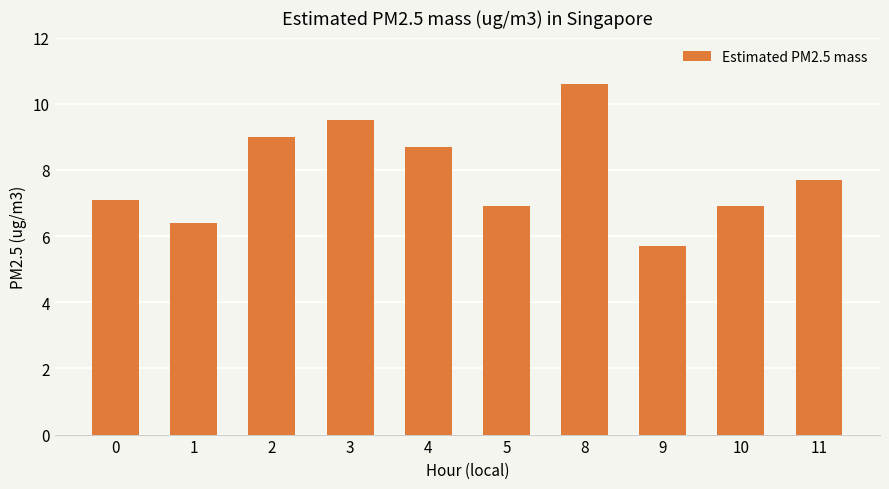

Count the number of categories in the chart.

10